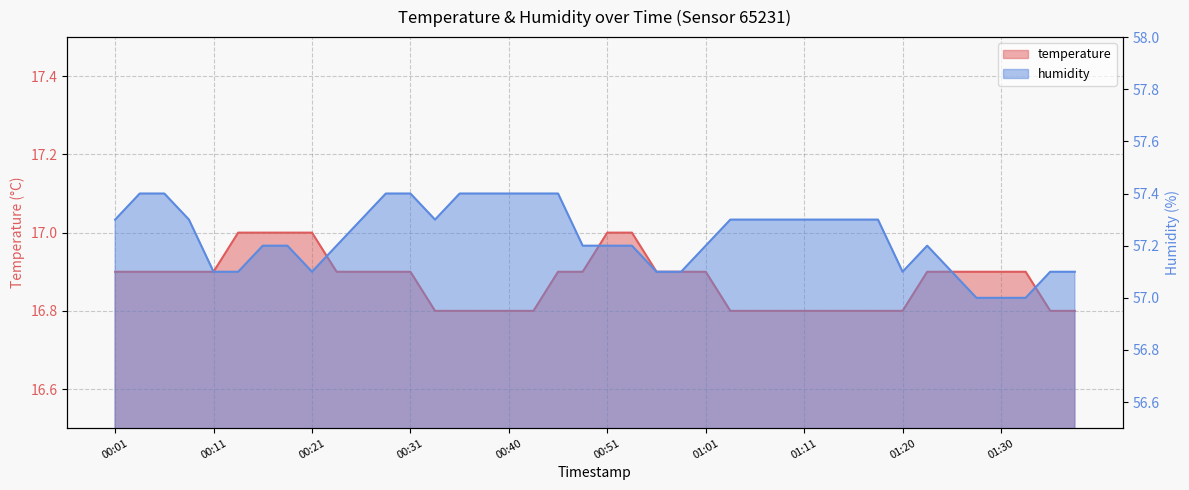

Where is humidity nearest to the value 57?

01:28